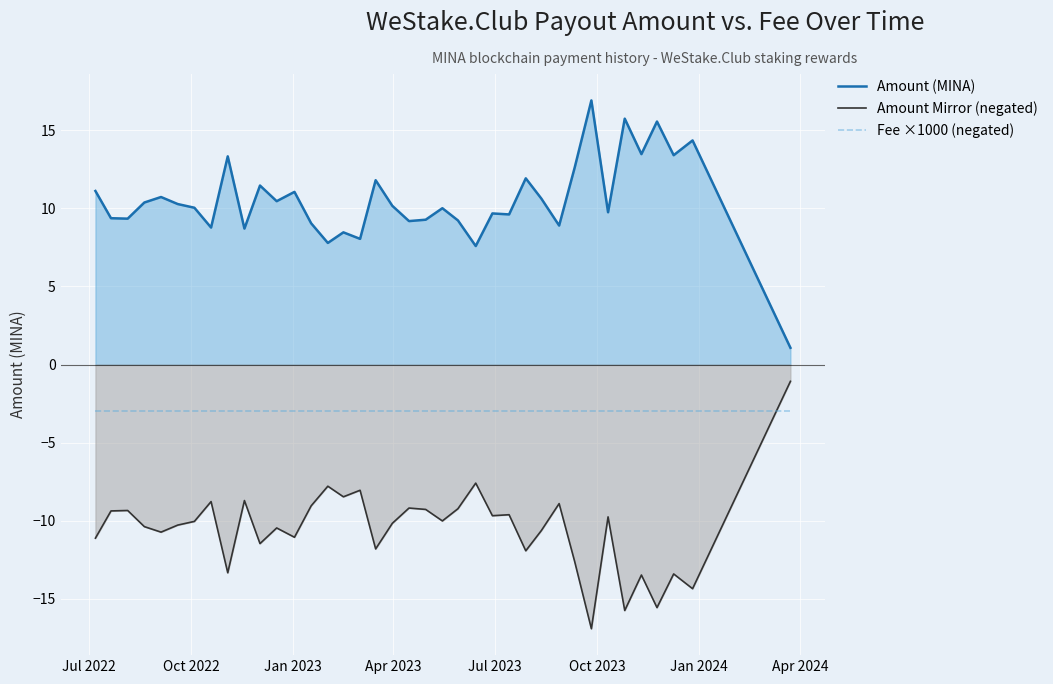

What is the value of the Amount Mirror (negated) point at the 38th from the left?

-1.1